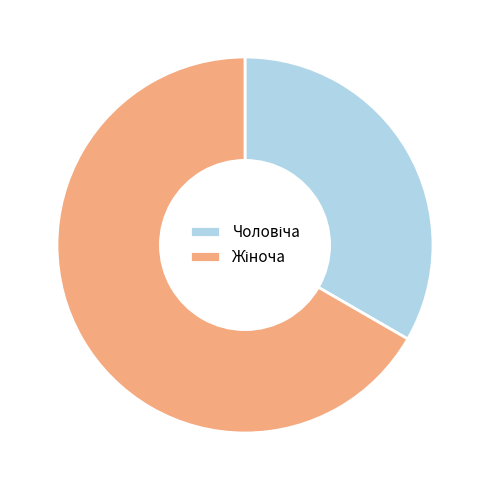

Does any single category account for the majority?

Yes